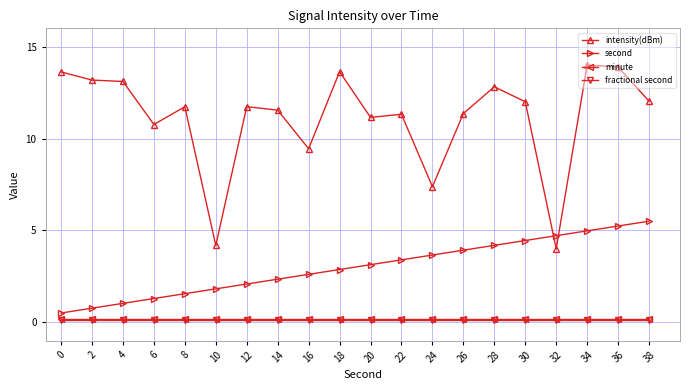

What is the spread (max minus min) of values at 20?

11.1